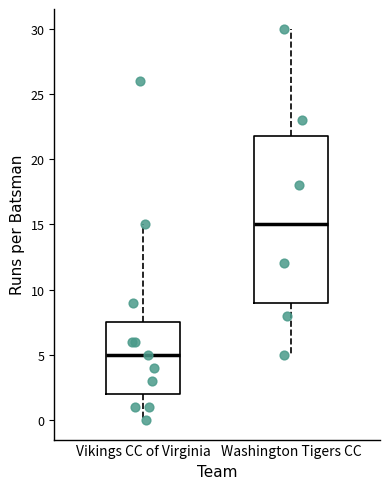

Reading left to right, read every box against the y-axis: the position of its median line, the range the box covers, and the ends of its whiskers. The values are not printed on the chart, so give them approximately, as read against the axis.

Vikings CC of Virginia: median 5.0, box 2.0 to 7.5, whiskers 0.0 to 15.0
Washington Tigers CC: median 15.0, box 9.0 to 22.0, whiskers 5.0 to 30.0